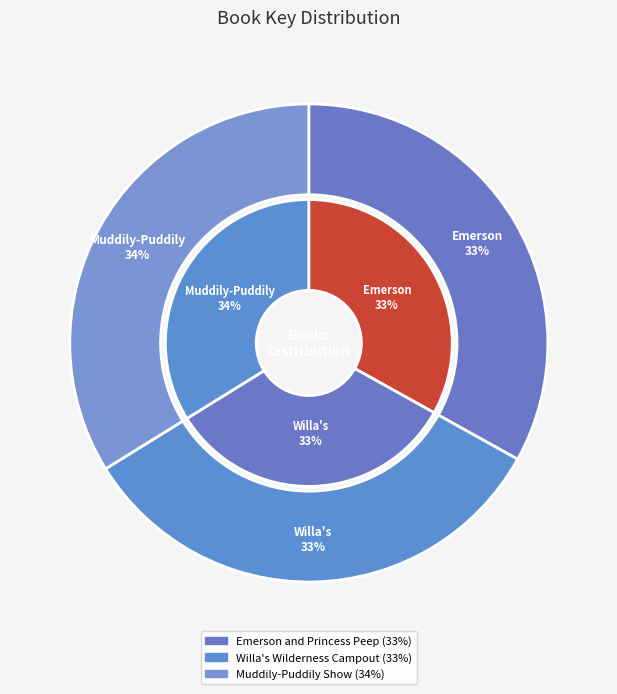

Is Willa's Wilderness Campout the majority of the pie?

No